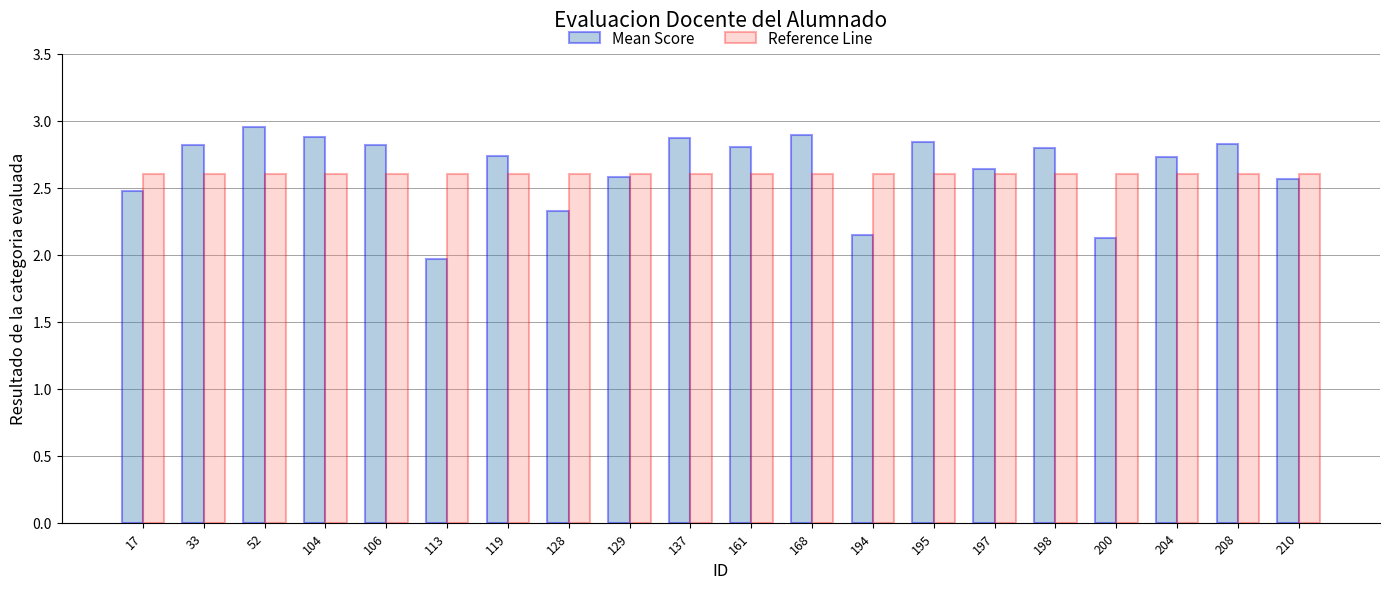

Rank the series by their maximum value, from highest to lowest.

Mean Score, Reference Line